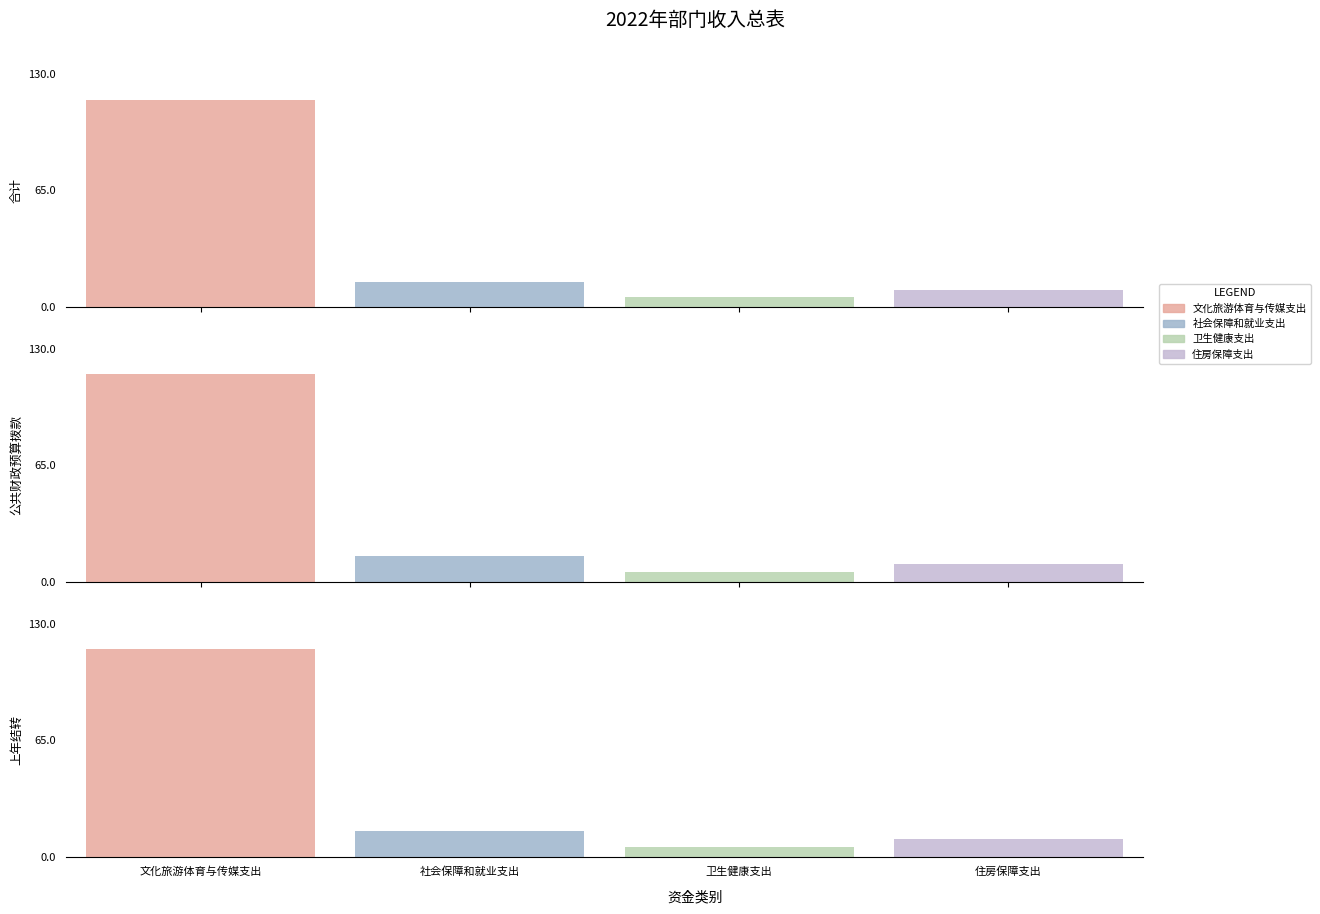

Which series has the largest range (max minus min)?

文化旅游体育与传媒支出